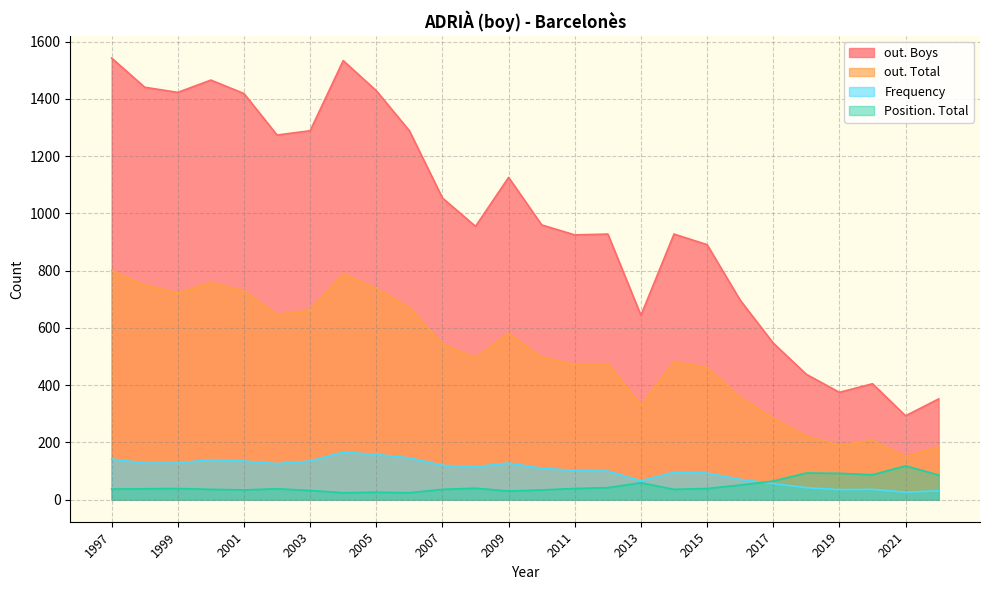

Is it true that out. Total equals 812 at 2014?

False